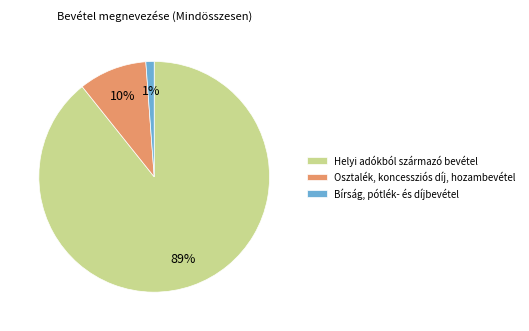

The Helyi adókból származó bevétel slice represents 75% of the pie. True or false?

False